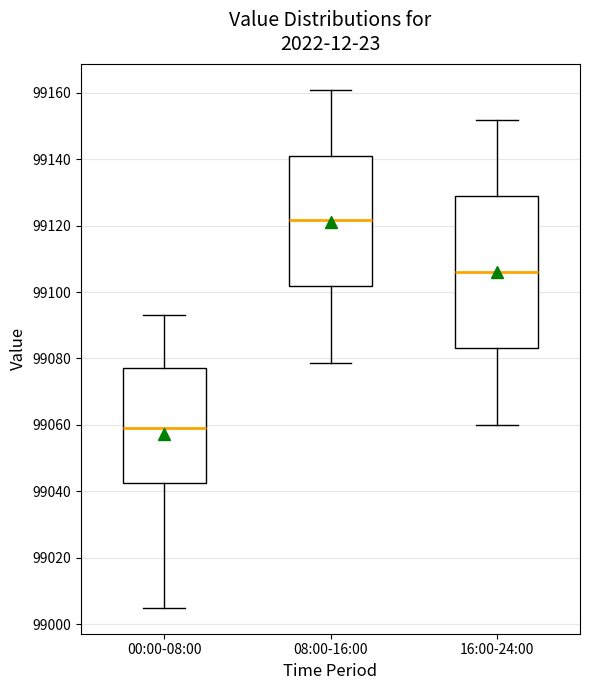

Reading left to right, transcribe this box plot: for each box, give where its median line is, the range the box spans, and where its two whiskers end, as read against the y-axis. The values are not printed on the chart, so give them approximately, as read against the axis.

00:00-08:00: median 99060, box 99042 to 99078, whiskers 99004 to 99094
08:00-16:00: median 99122, box 99102 to 99140, whiskers 99078 to 99160
16:00-24:00: median 99106, box 99084 to 99128, whiskers 99060 to 99152